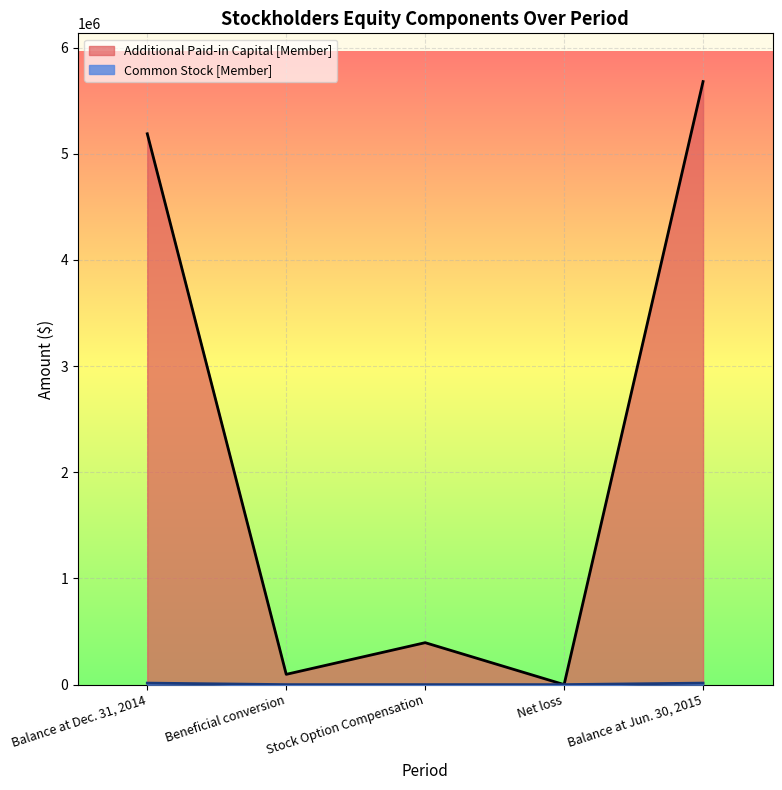

Between Net loss and Balance at Jun. 30, 2015, which series saw the biggest shift?

Additional Paid-in Capital [Member]